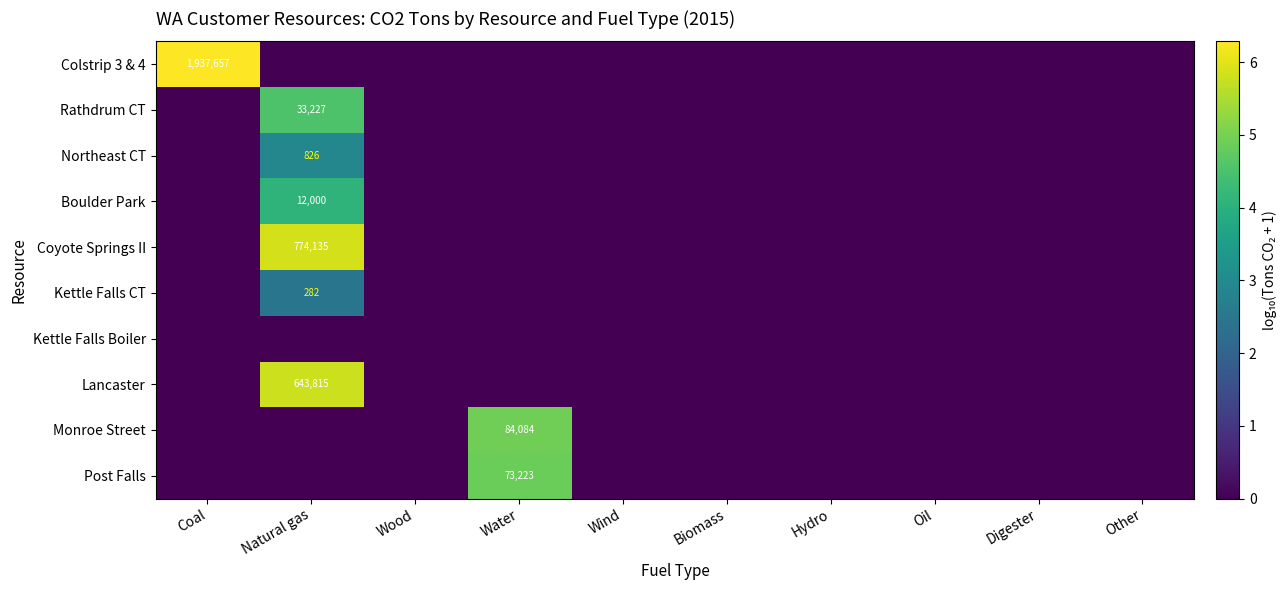

Is it true that Post Falls equals 73223 at Water?

True